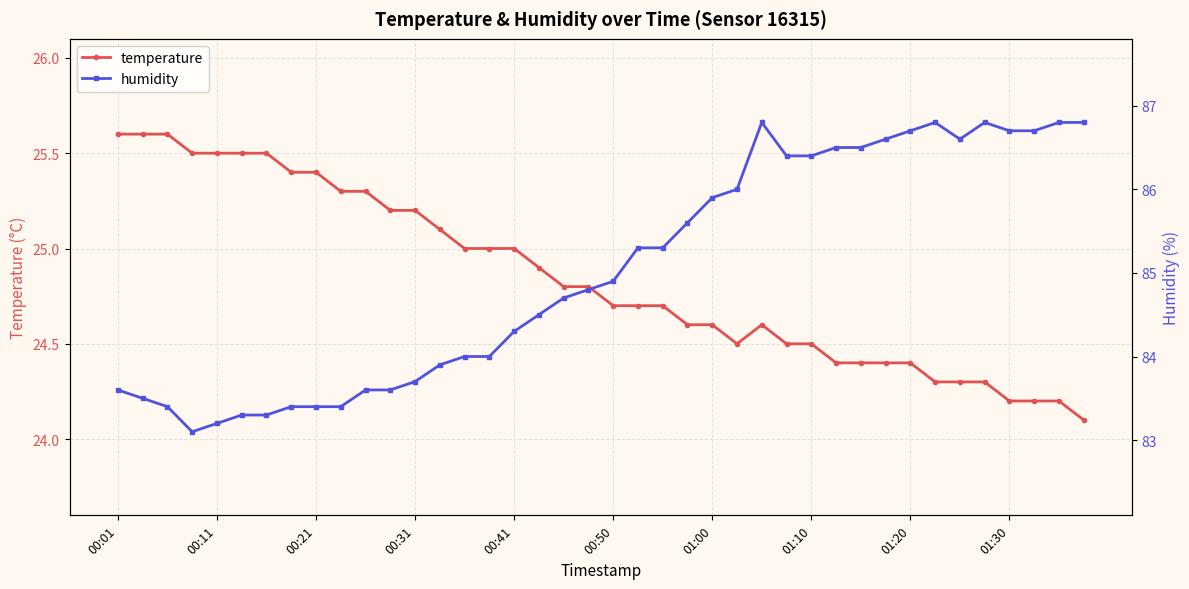

True or false: temperature has a value of 16.7 at 00:11.

False